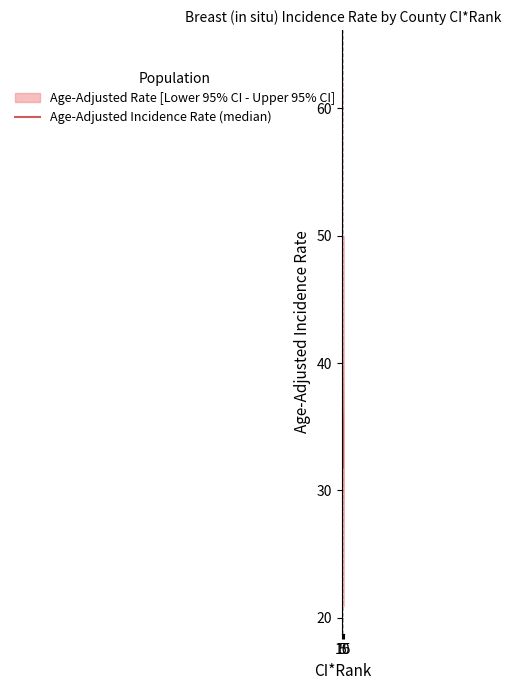

How many lines are shown in the chart?

1